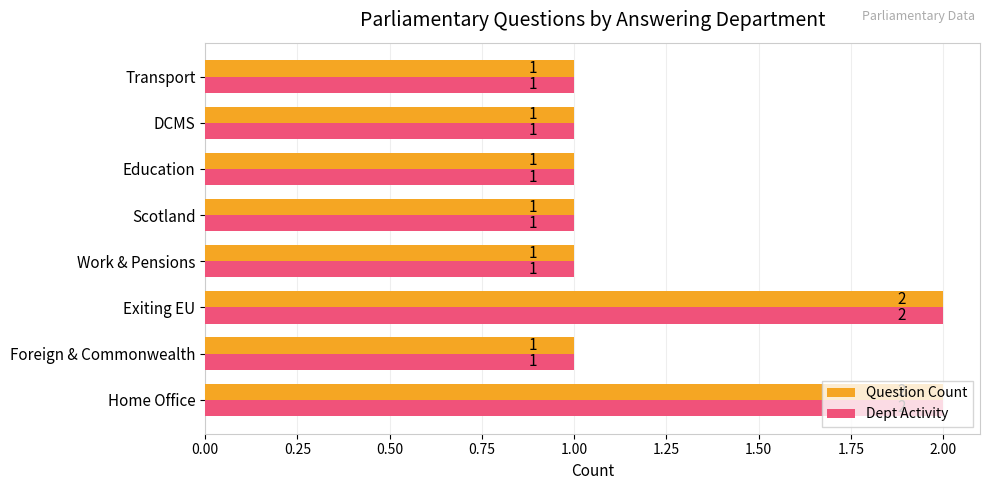

What is the sum of all Dept Activity values?

10